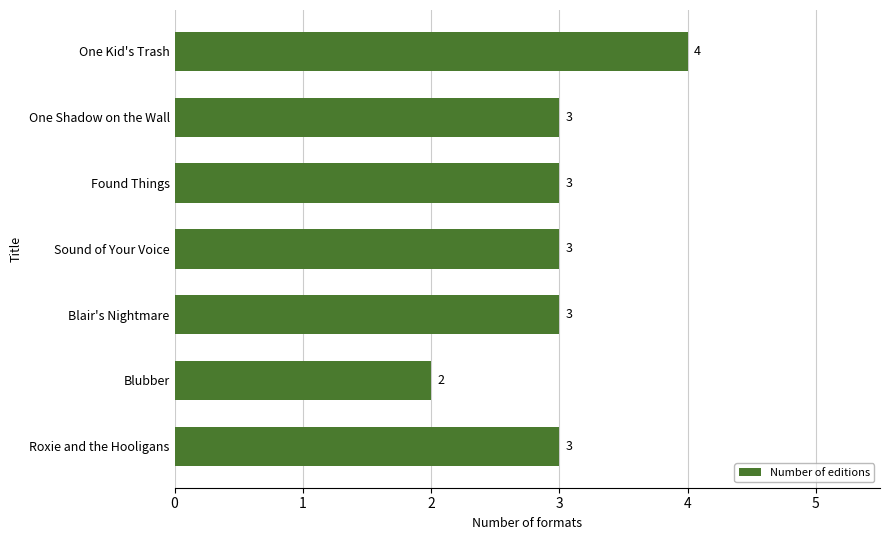

What is the ratio of the value at Sound of Your Voice to the value at One Shadow on the Wall?

1.0